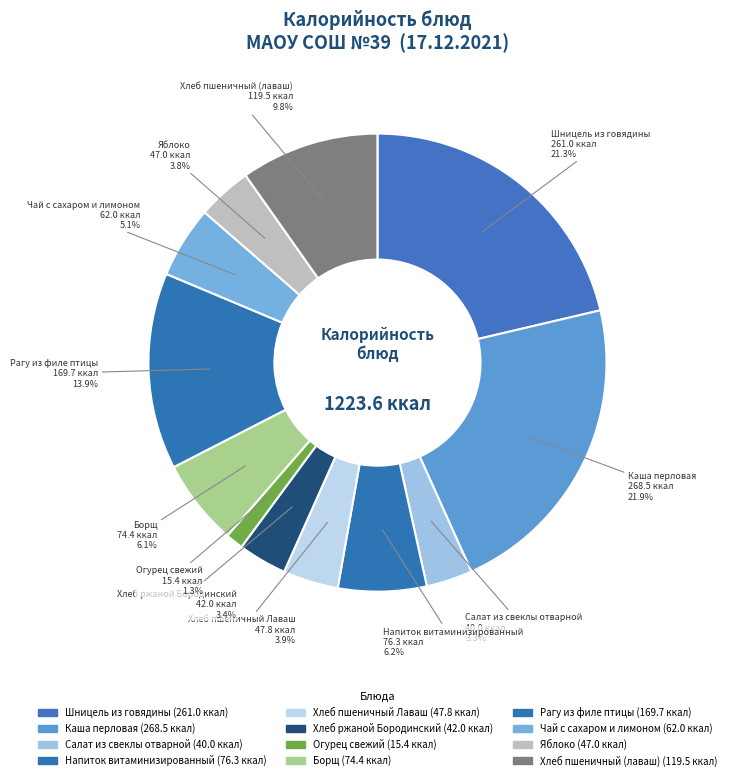

To the nearest percent, what percentage of the pie is Рагу из филе птицы?

14%